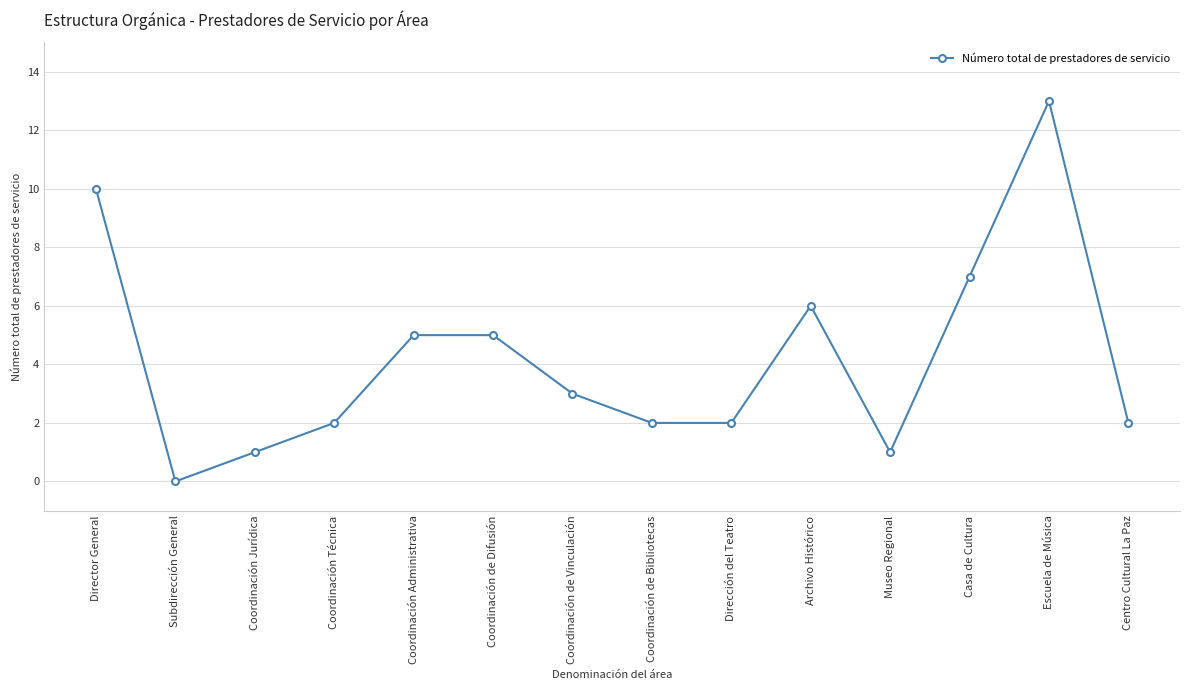

What is the average value?

4